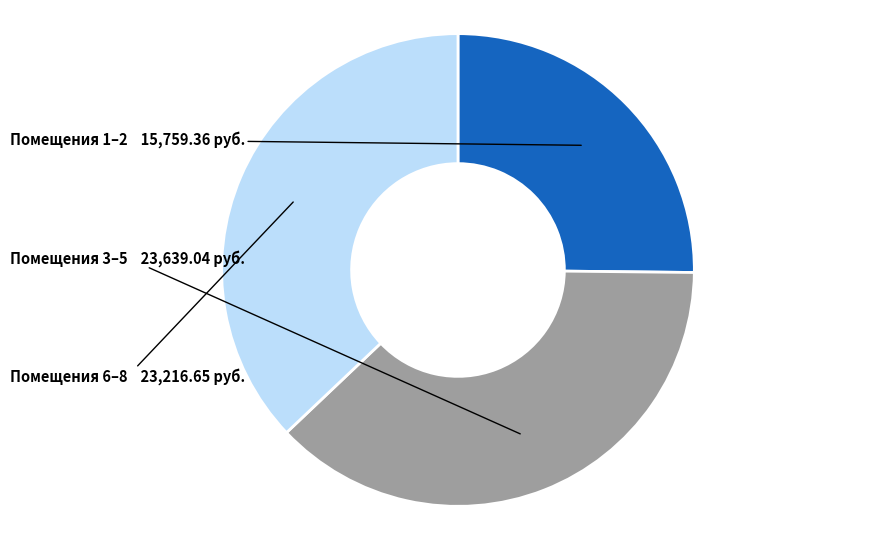

Is there any slice that represents more than half of the pie?

No